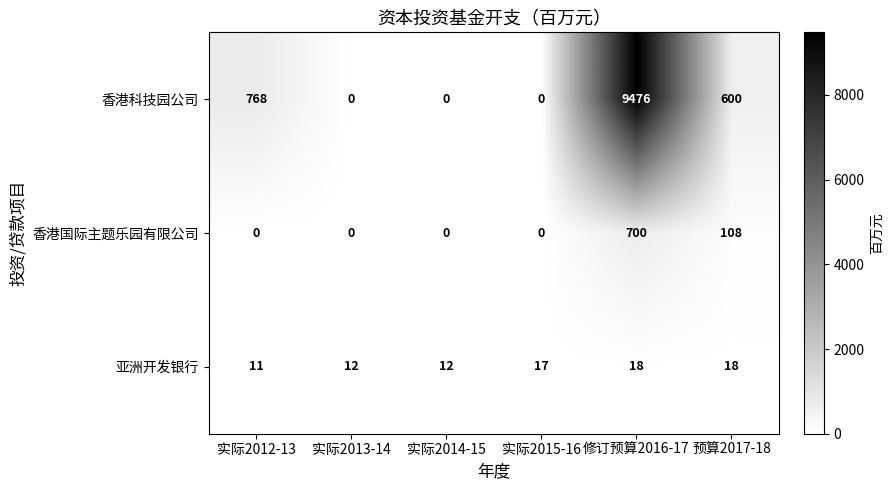

What is the greatest value displayed?

9476